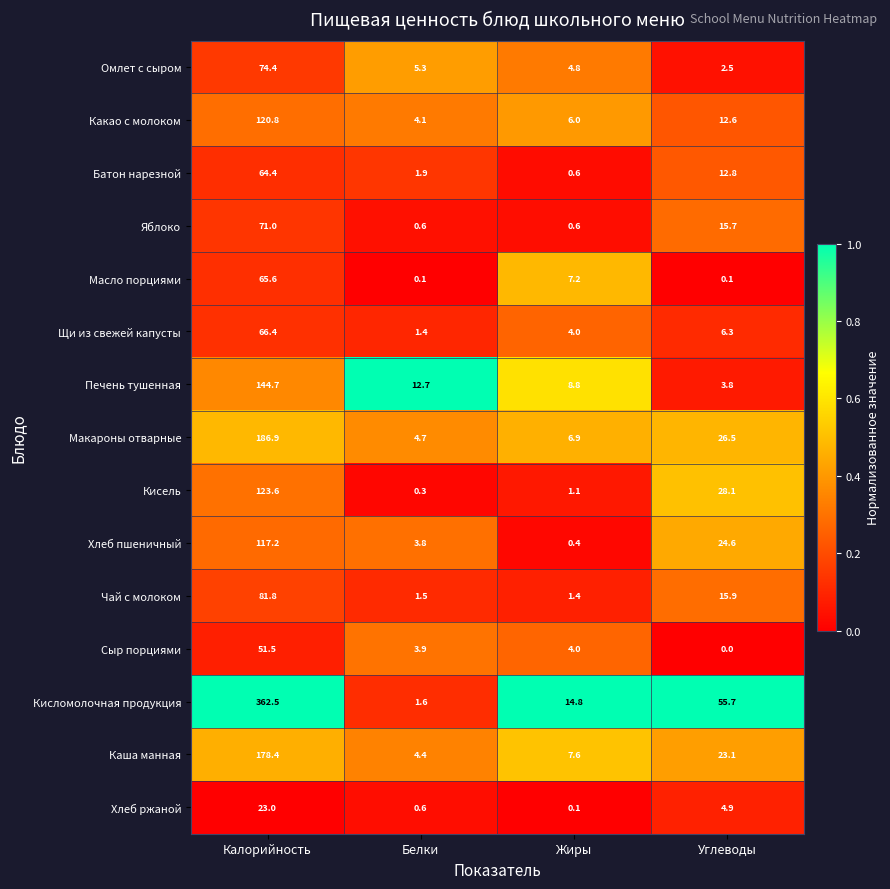

Which series has the widest spread of values?

Кисломолочная продукция